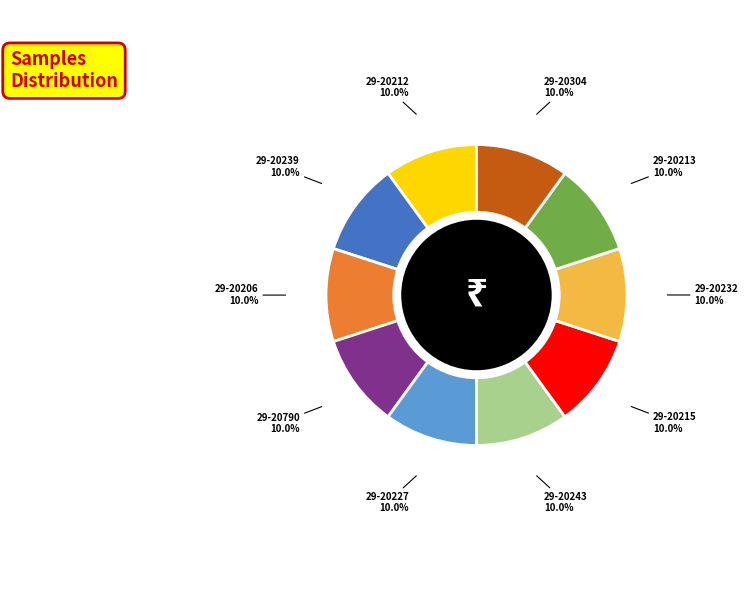

Is there any slice that represents more than half of the pie?

No